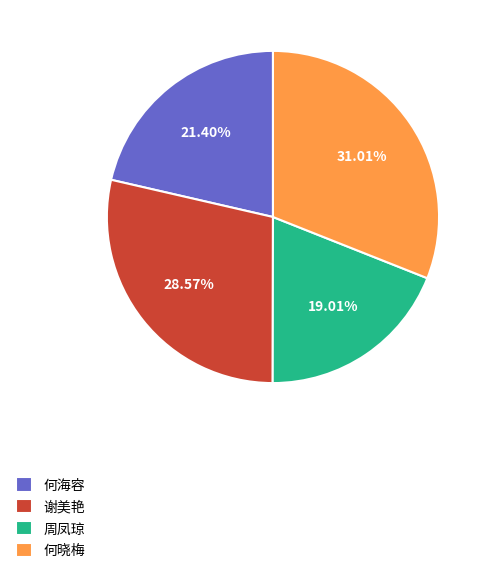

Count the number of slices in the pie.

4